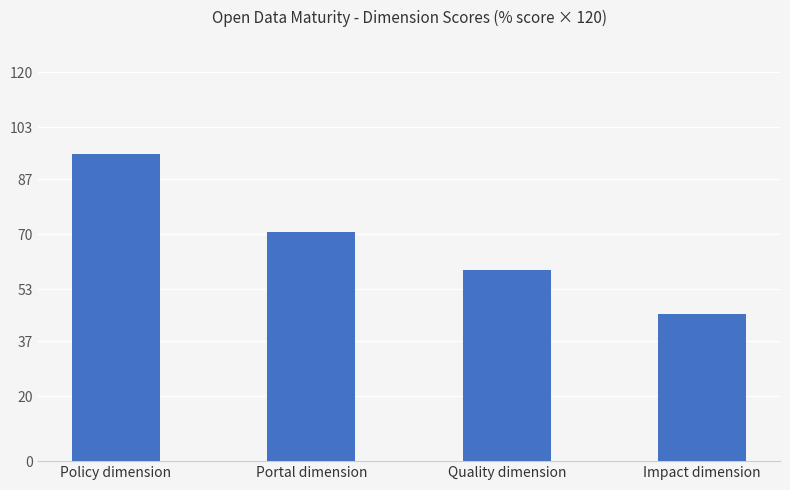

What is the smallest value displayed?

45.5